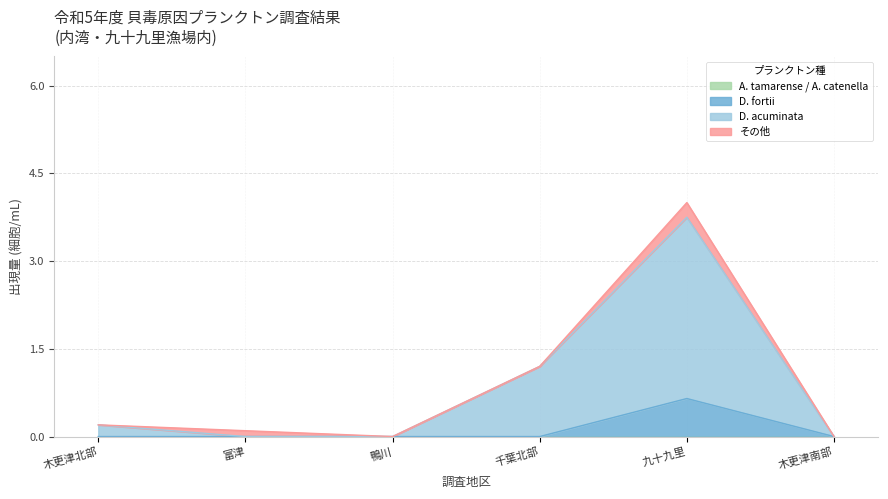

At which label is D. acuminata closest to 1?

千葉北部